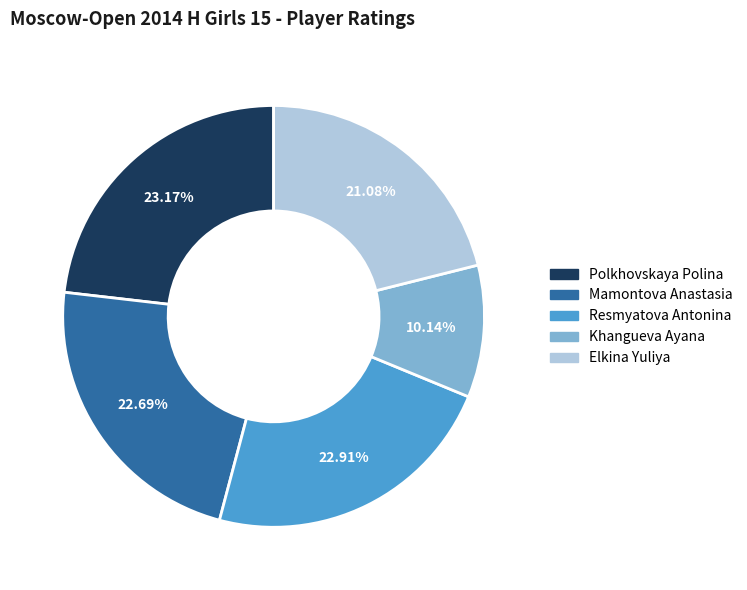

Which slice is the smallest?

Khangueva Ayana